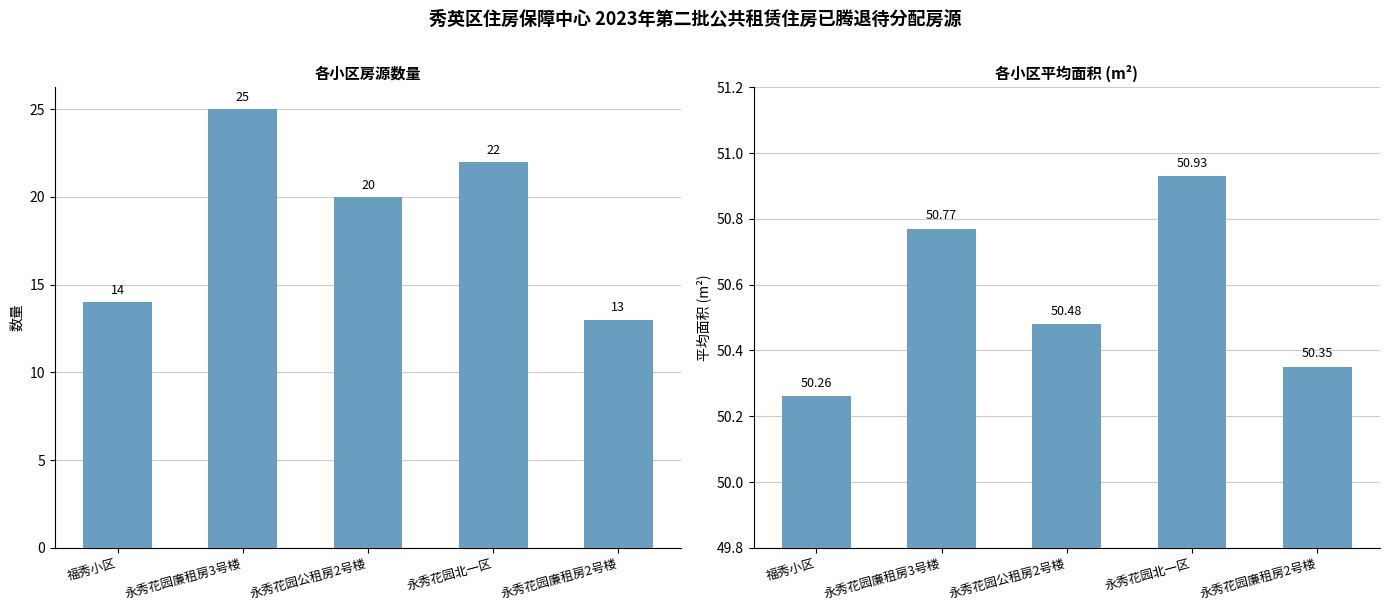

What is the value of the 平均面积 bar at the 1st from the left?

50.3